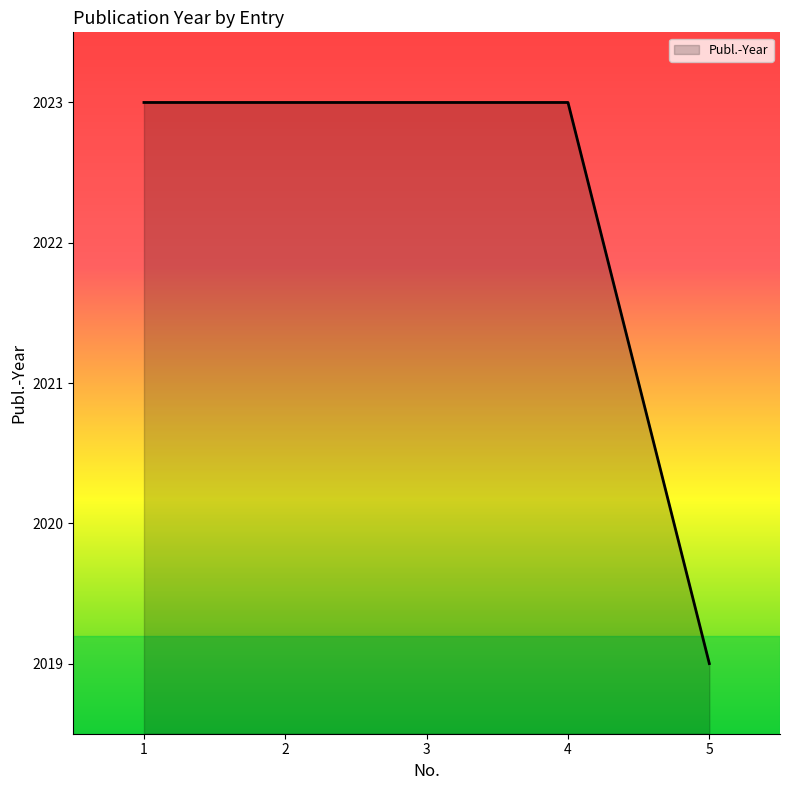

What is the sum of all values?

10111